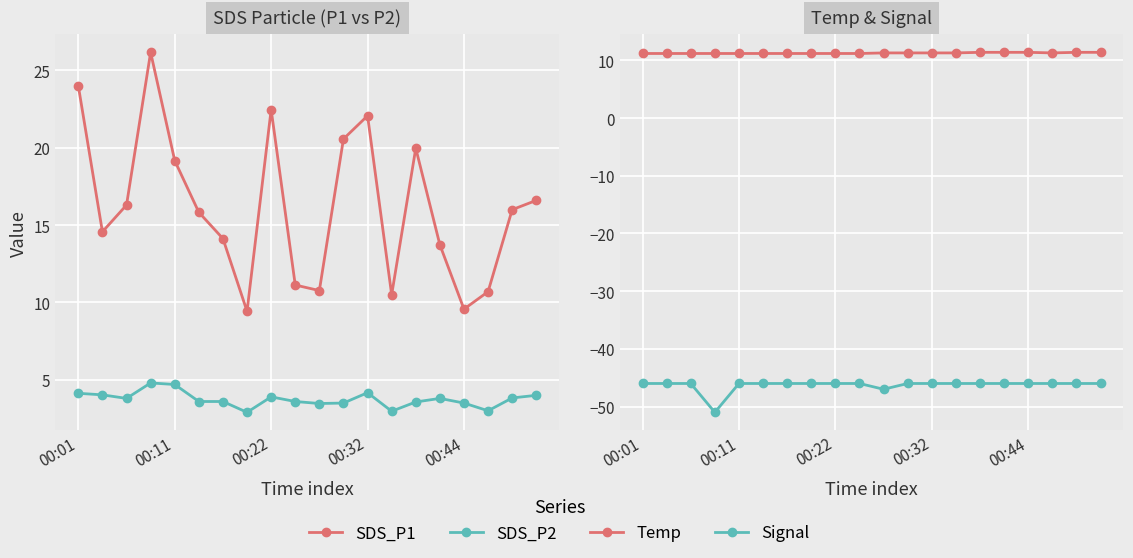

True or false: SDS_P1 and SDS_P2 cross at least once.

False